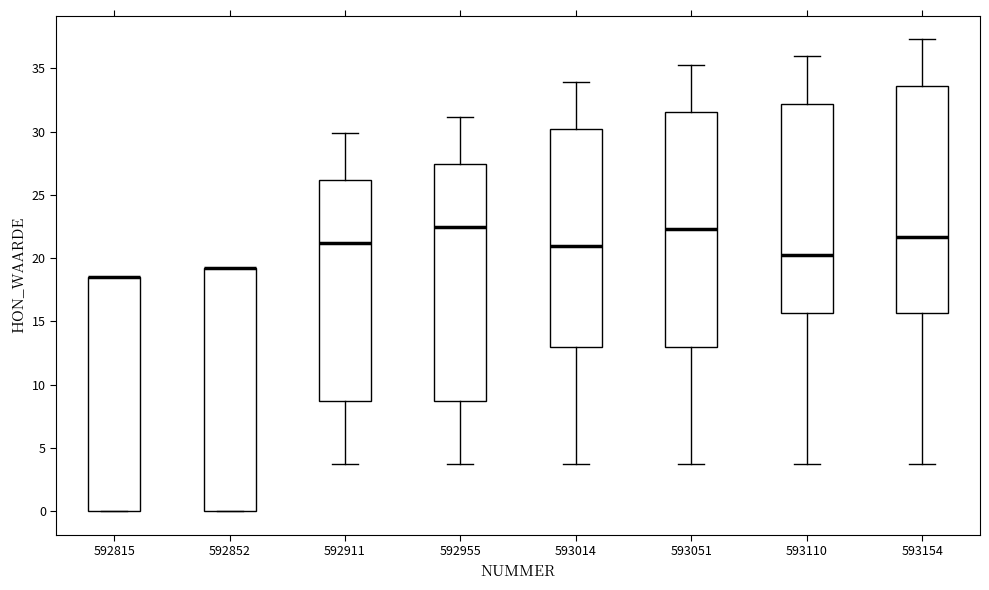

Reading left to right, transcribe this box plot: for each box, give where its median line is, the range the box spans, and where its two whiskers end, as read against the y-axis. The values are not printed on the chart, so give them approximately, as read against the axis.

592815: median 18.5 (drawn on the box's upper edge), box 0.0 to 18.5, whiskers 0.0 to 18.5
592852: median 19.0 (drawn on the box's upper edge), box 0.0 to 19.0, whiskers 0.0 to 19.0
592911: median 21.0, box 8.5 to 26.0, whiskers 3.5 to 30.0
592955: median 22.5, box 8.5 to 27.5, whiskers 3.5 to 31.0
593014: median 21.0, box 13.0 to 30.0, whiskers 3.5 to 34.0
593051: median 22.5, box 13.0 to 31.5, whiskers 3.5 to 35.5
593110: median 20.5, box 15.5 to 32.0, whiskers 3.5 to 36.0
593154: median 21.5, box 15.5 to 33.5, whiskers 3.5 to 37.5